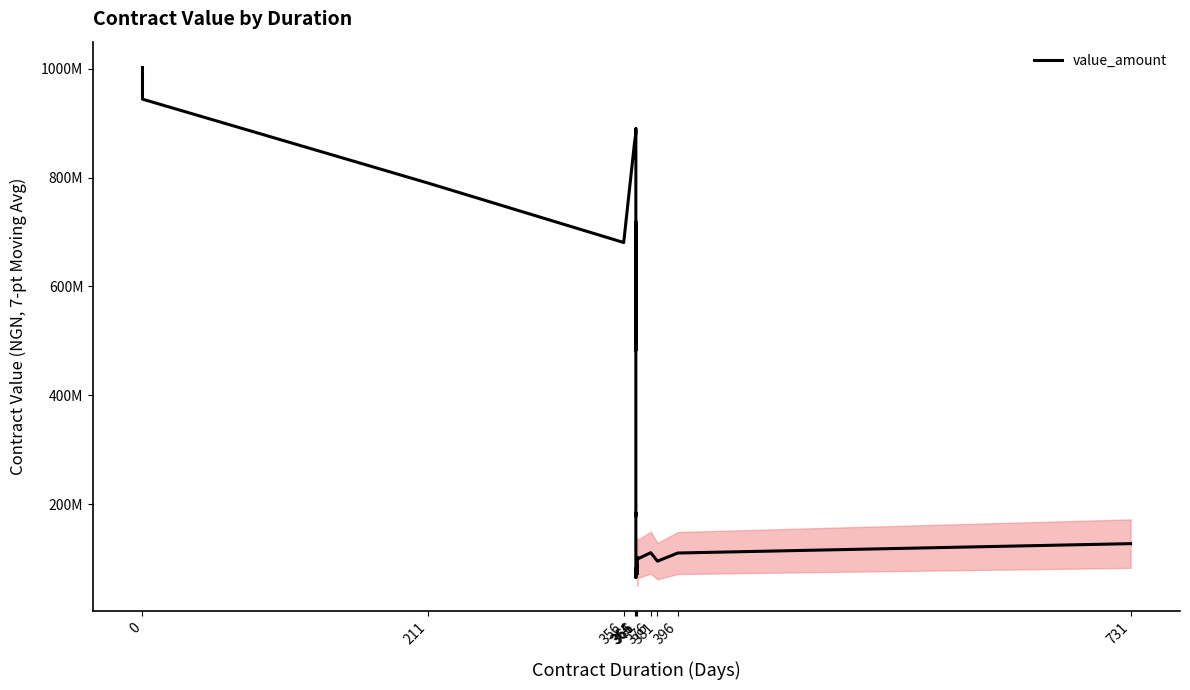

What is the difference between the second highest and second lowest values?

872655602.7